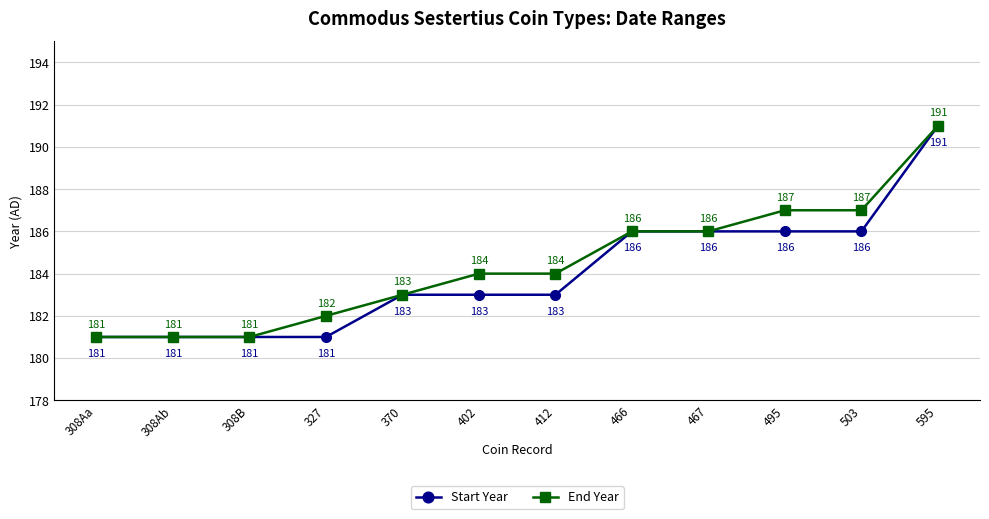

How many Start Year values are between 181 and 186?

11